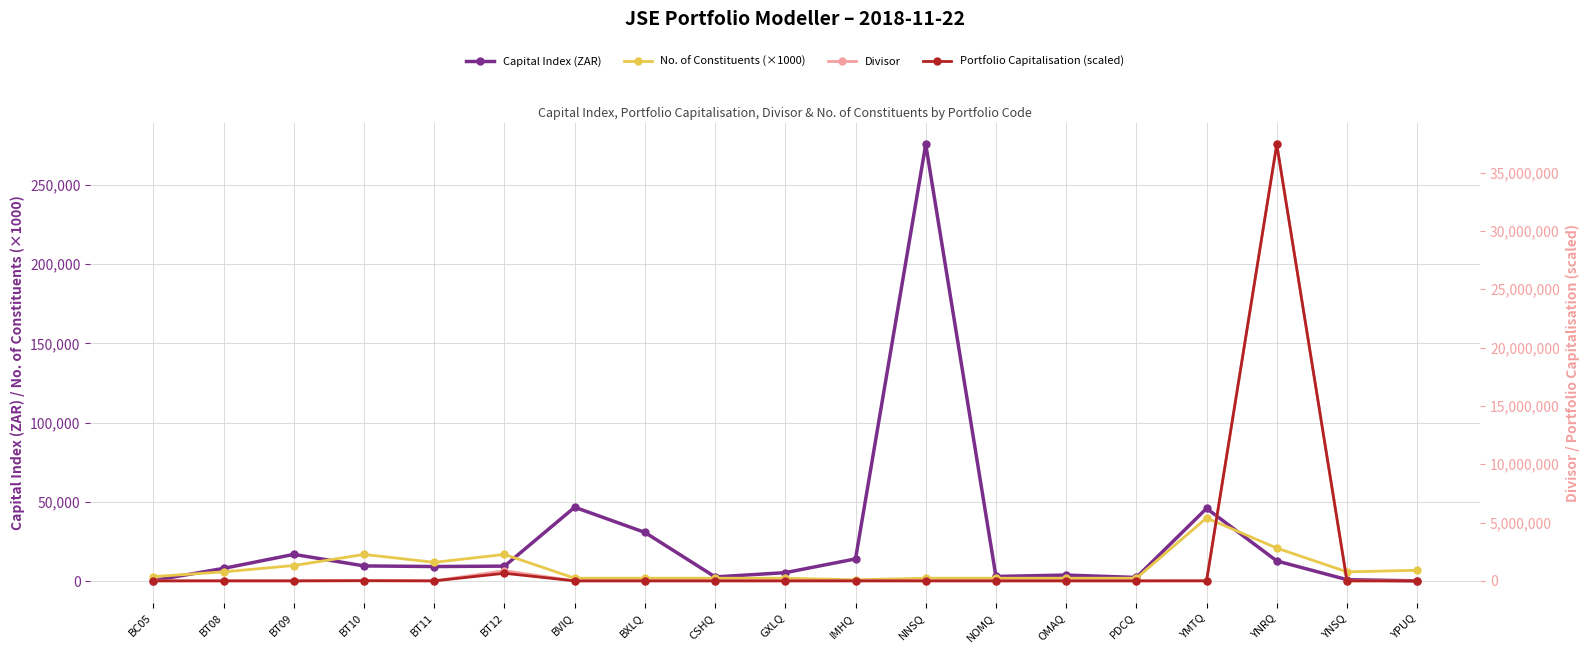

Between which two adjacent categories do Capital Index (ZAR) and No. of Constituents (×1000) first intersect?

BC05 and BT08